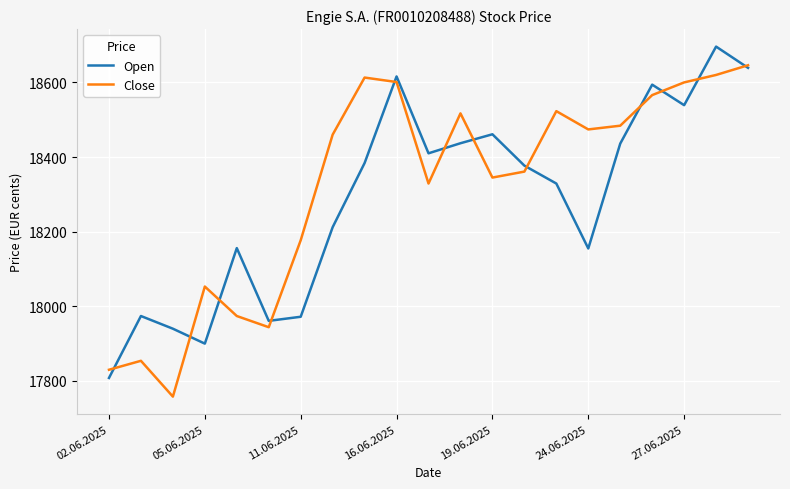

What is the minimum value for Open?

17808